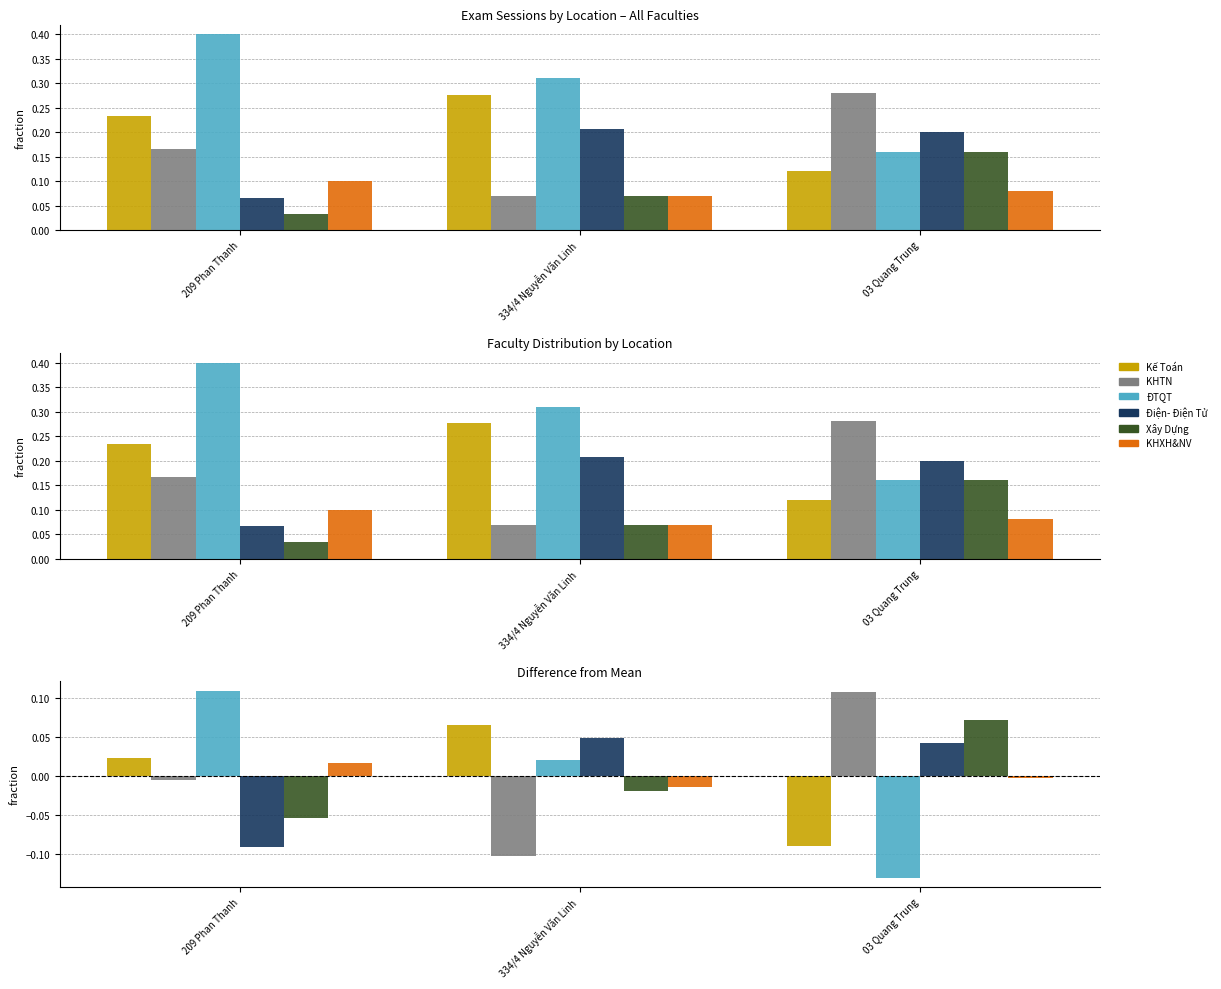

The Điện- Điện Tử series shows 0.0 at 03 Quang Trung. True or false?

False